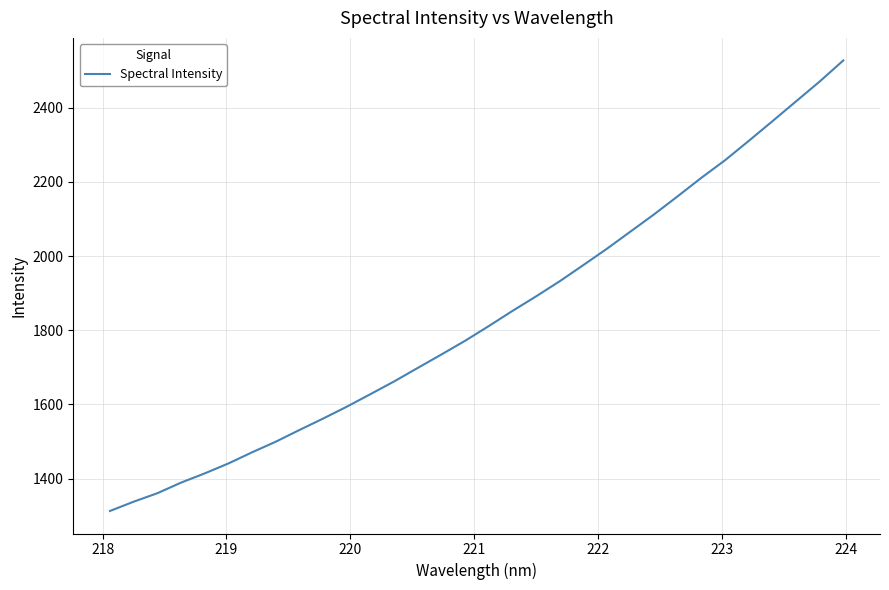

What is the smallest value displayed?

1312.8